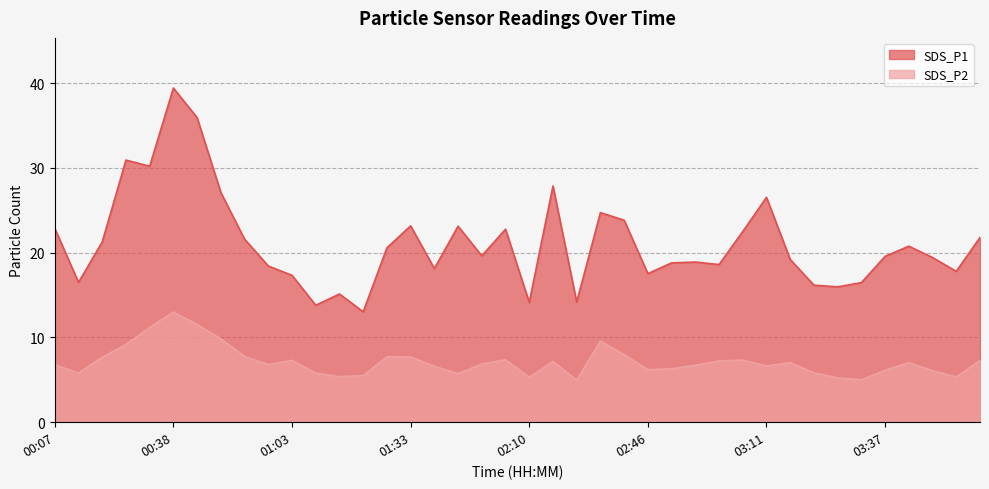

What is the sum of all SDS_P2 values?

285.8